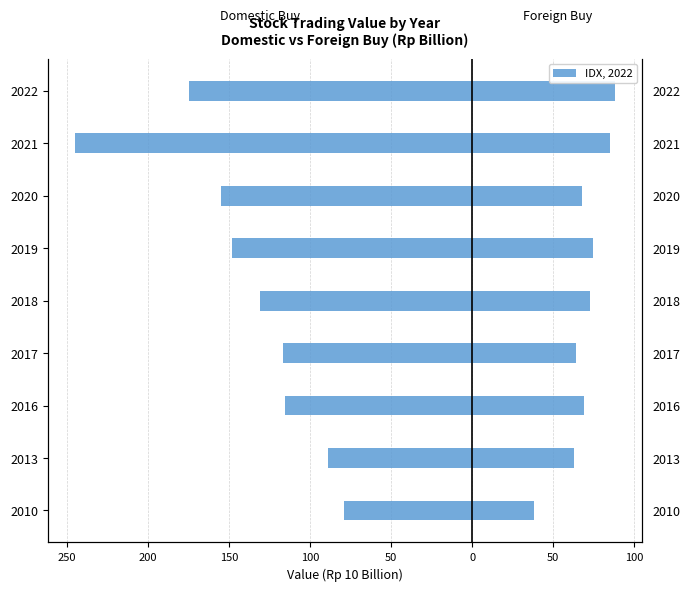

Is the value of Domestic Buy at 2010 greater than the value of Foreign Buy at 2017?

No